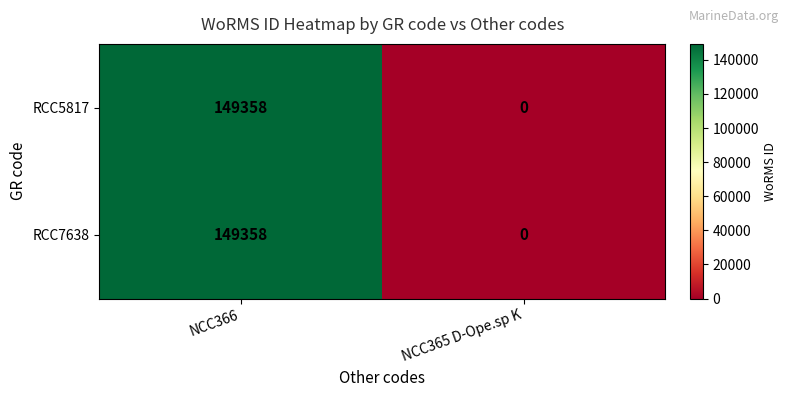

Reading left to right, extract all data points from this chart.

RCC5817: 149358	0
RCC7638: 149358	0